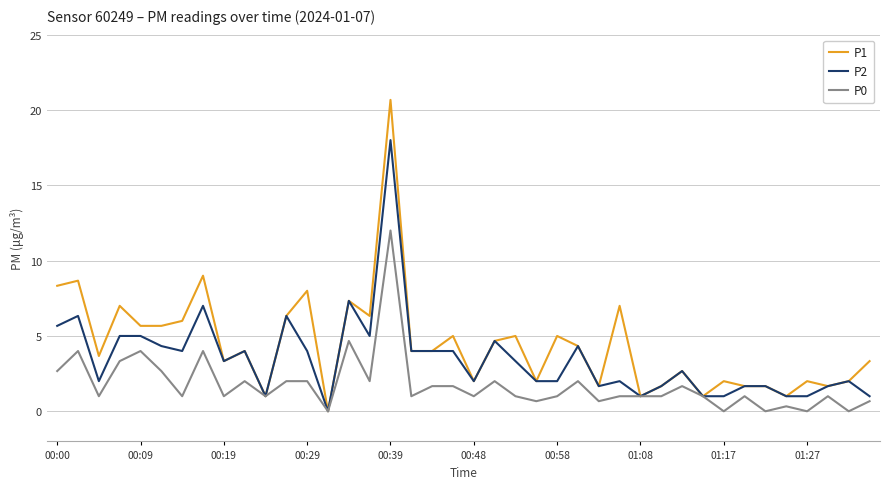

How many values in P2 are above zero?

39